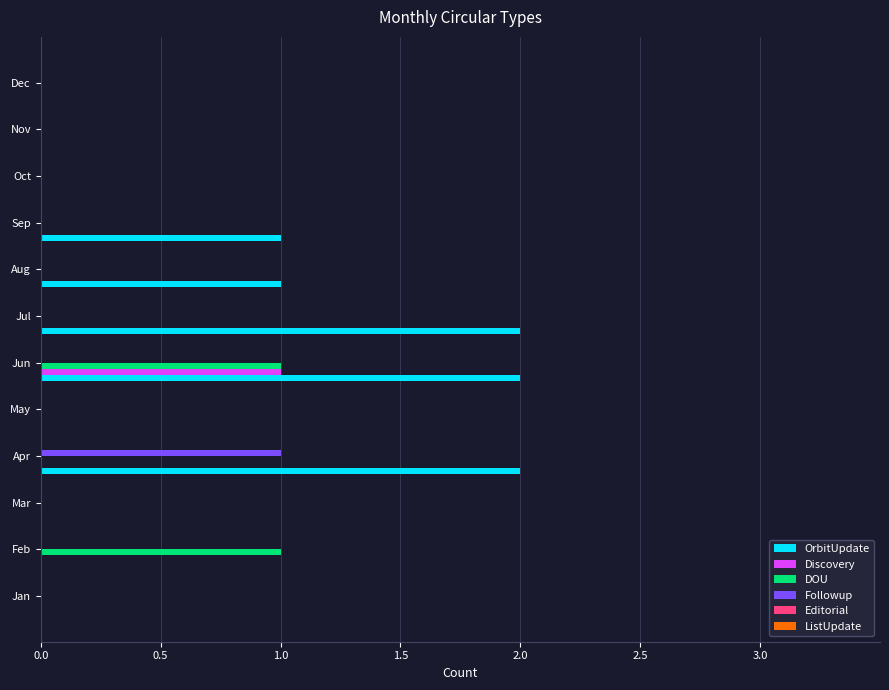

The Followup series shows 0 at Oct. True or false?

True